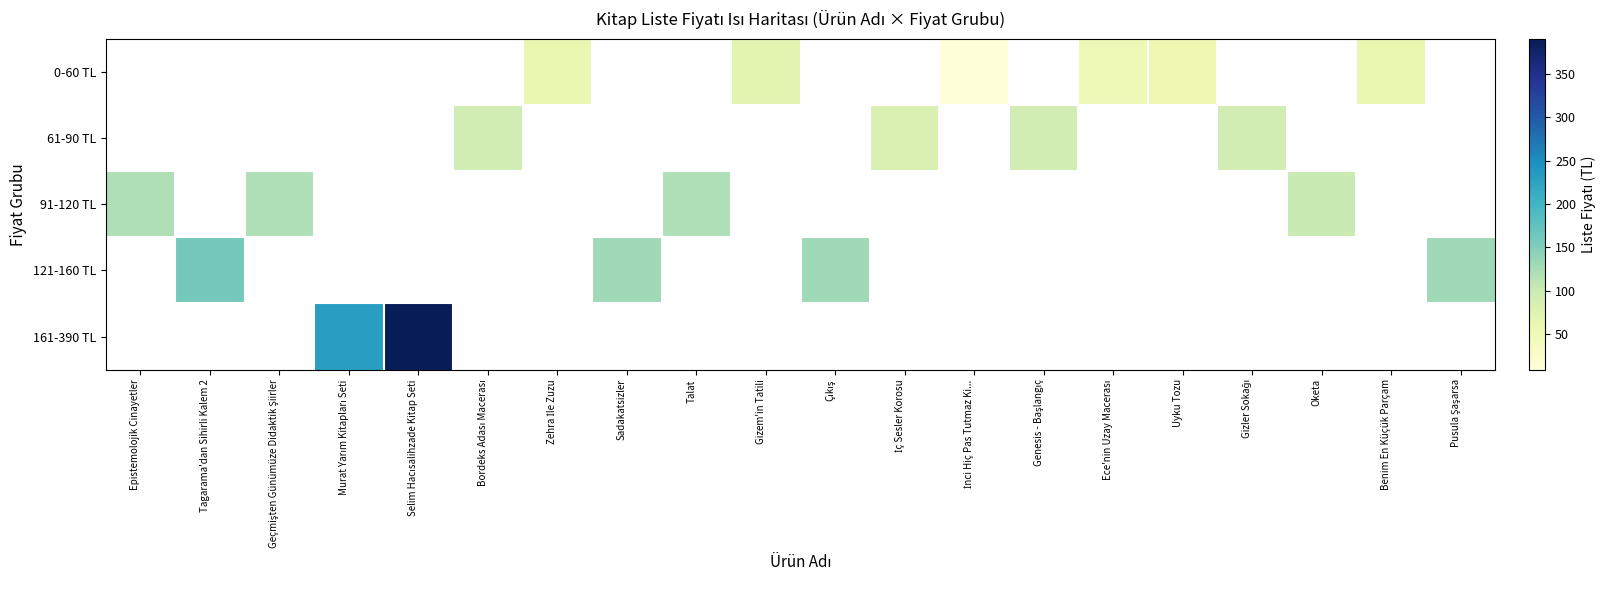

Where is 91-120 TL nearest to the value 110?

Epistemolojik Cinayetler